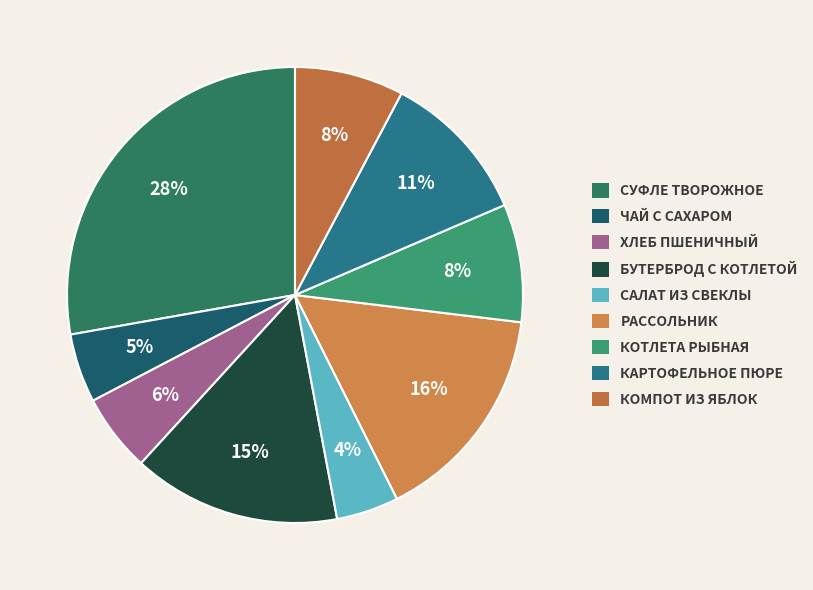

Is there a majority slice in this chart?

No